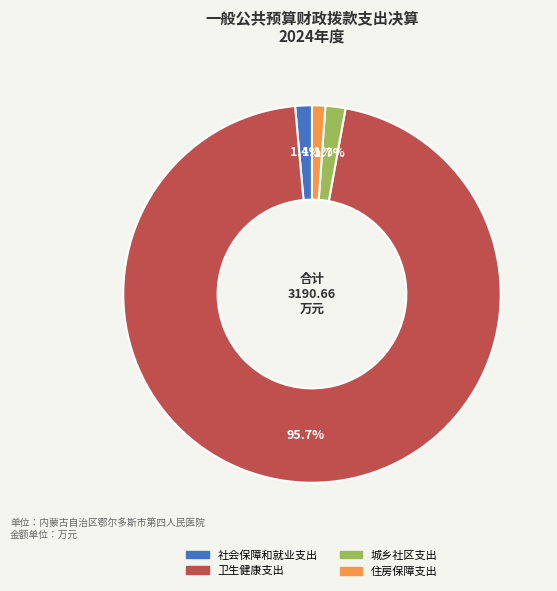

Which category has the biggest portion of the pie?

卫生健康支出